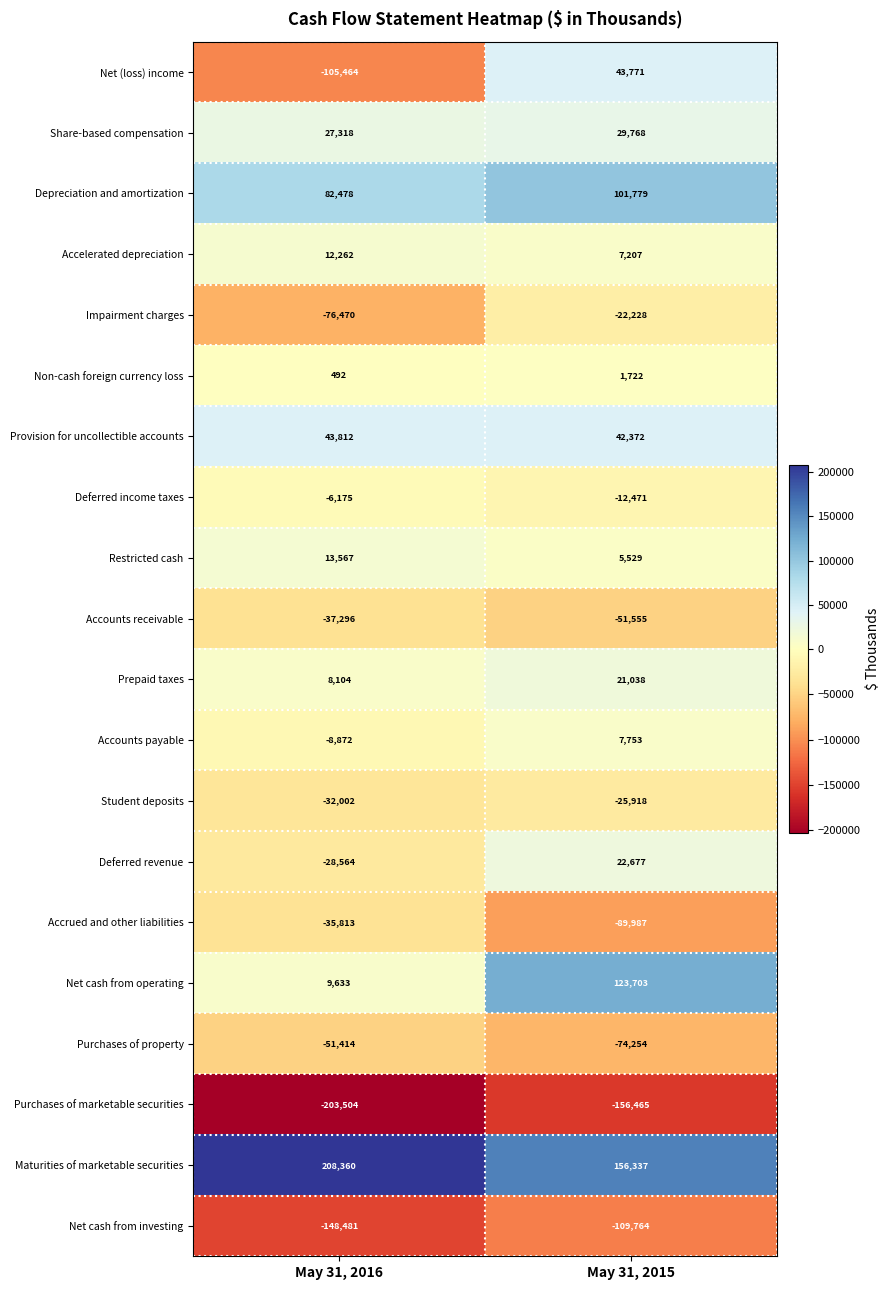

What is the difference between the highest and lowest values at May 31, 2016?

411864